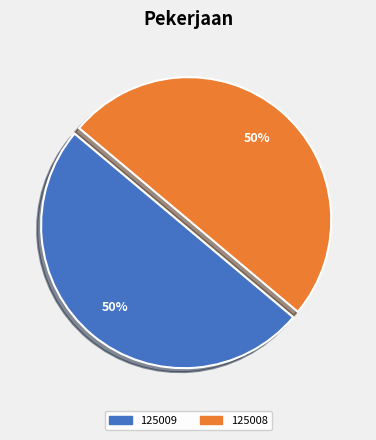

To the nearest percent, what is the difference between the largest and smallest slice percentages?

0%